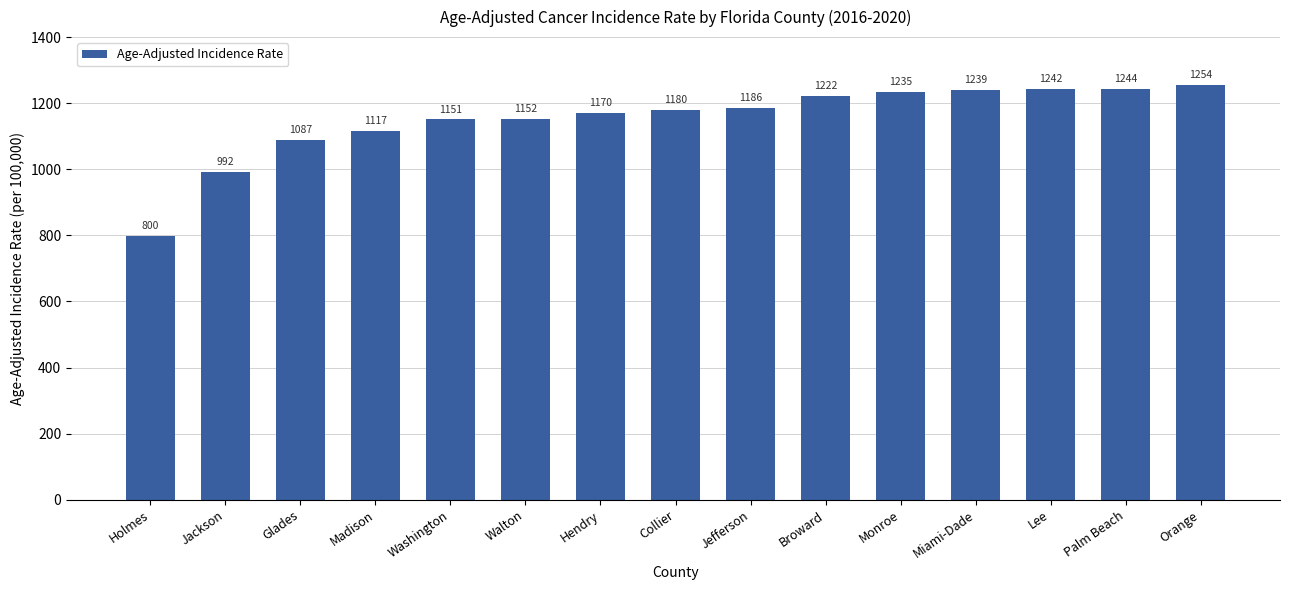

What is the label of the 15th bar from the left?

Orange